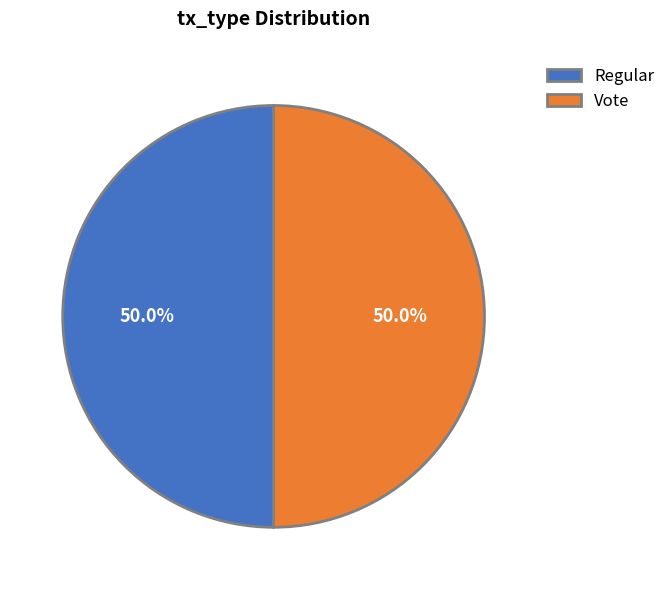

Is it true that Vote is 50% of the pie?

True